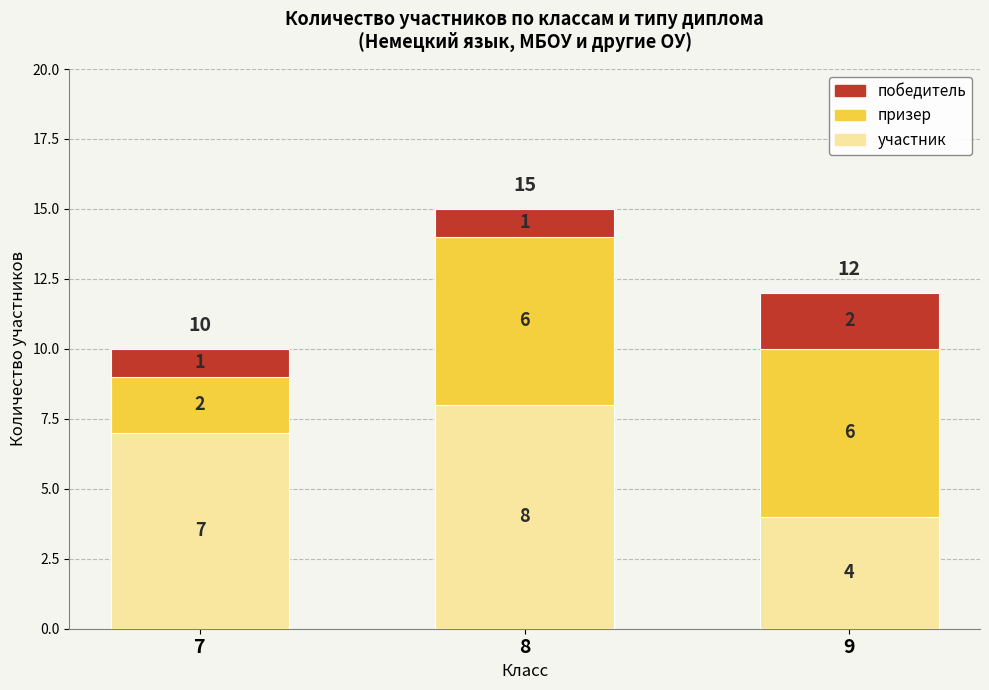

What are all the series names shown in the legend?

победитель, призер, участник